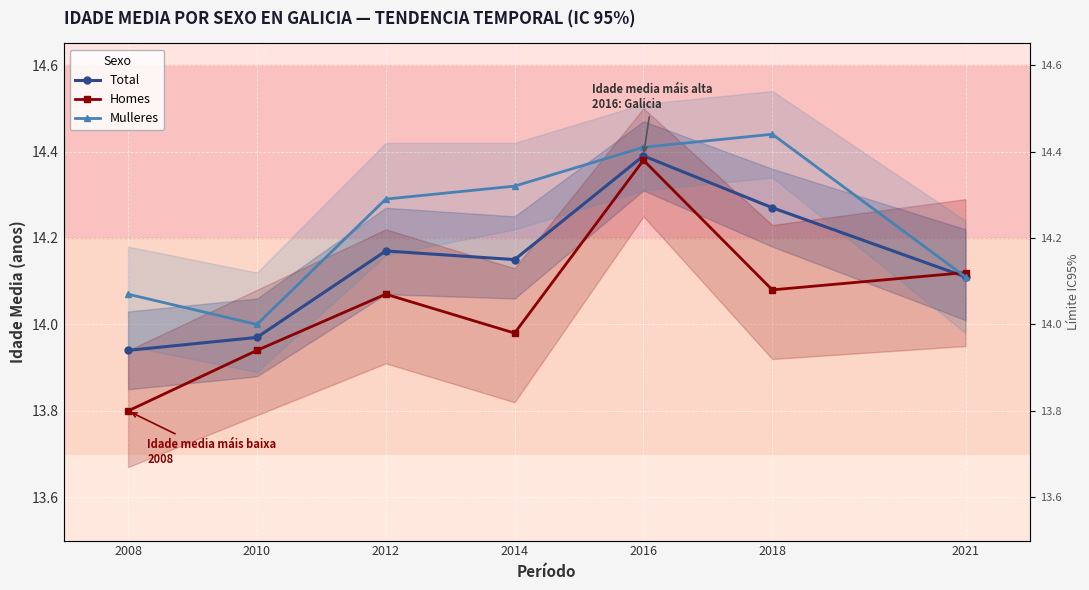

At which label does Homes first exceed 14?

2012